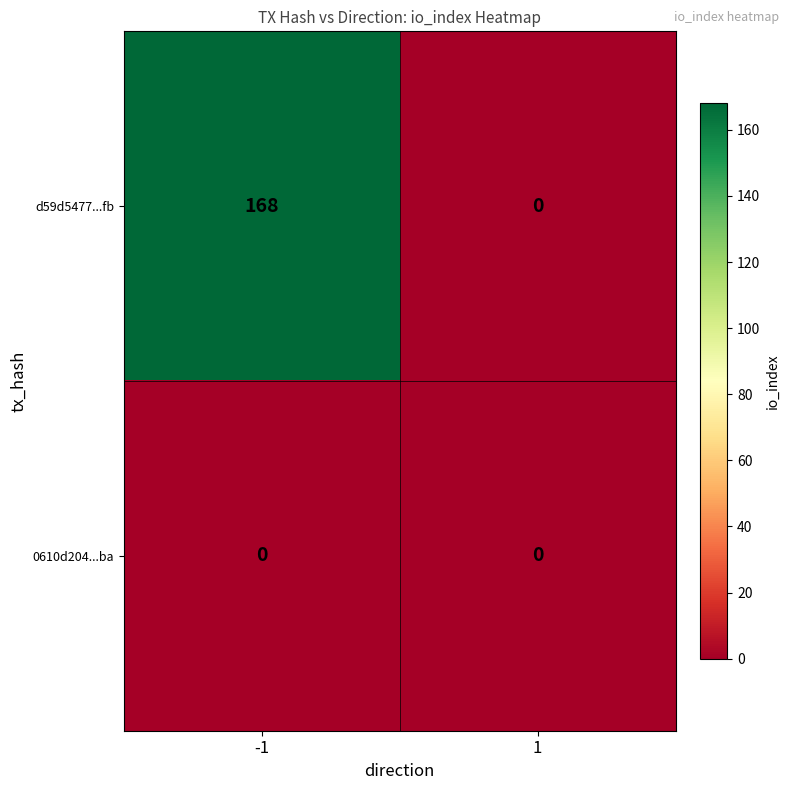

Is it true that d59d5477...fb equals 0 at 1?

True